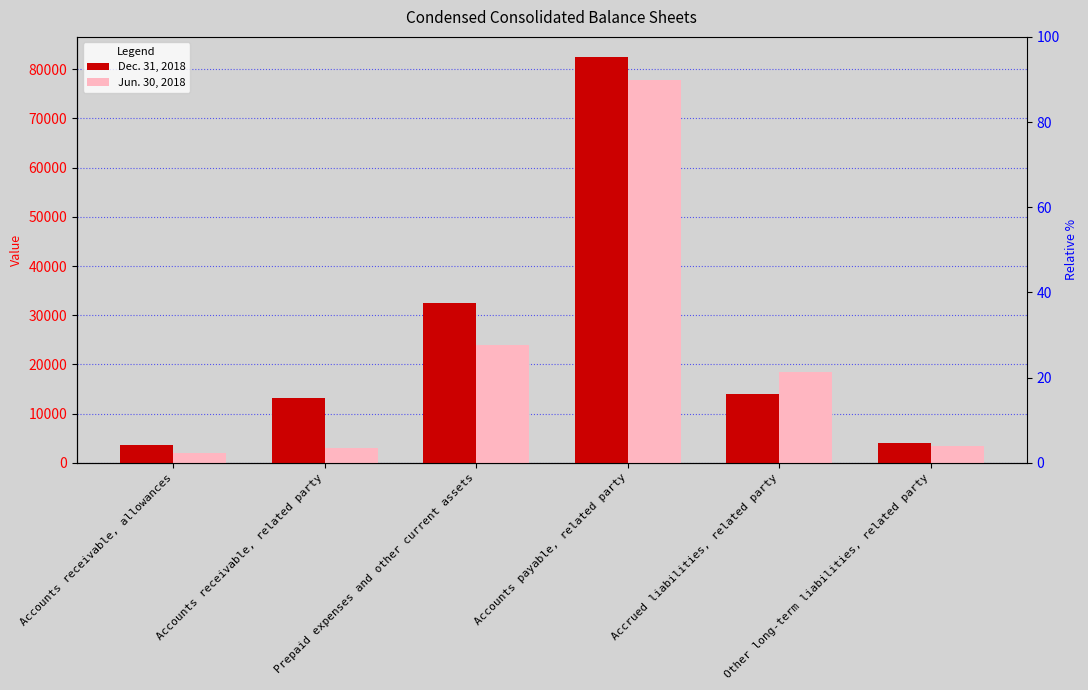

Are the bars grouped side by side (vs. stacked)?

Yes